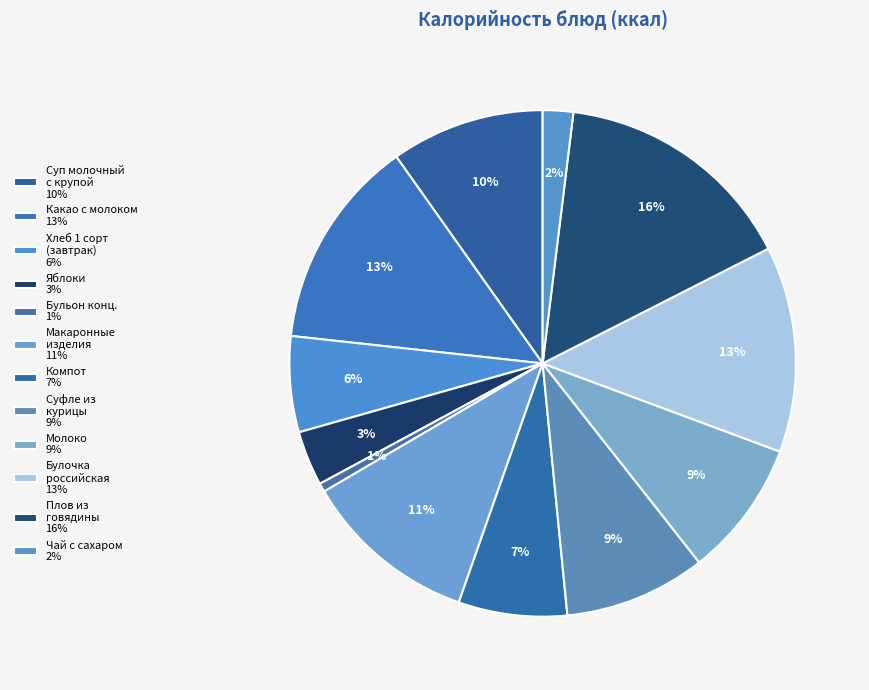

How many segments does this pie chart have?

12